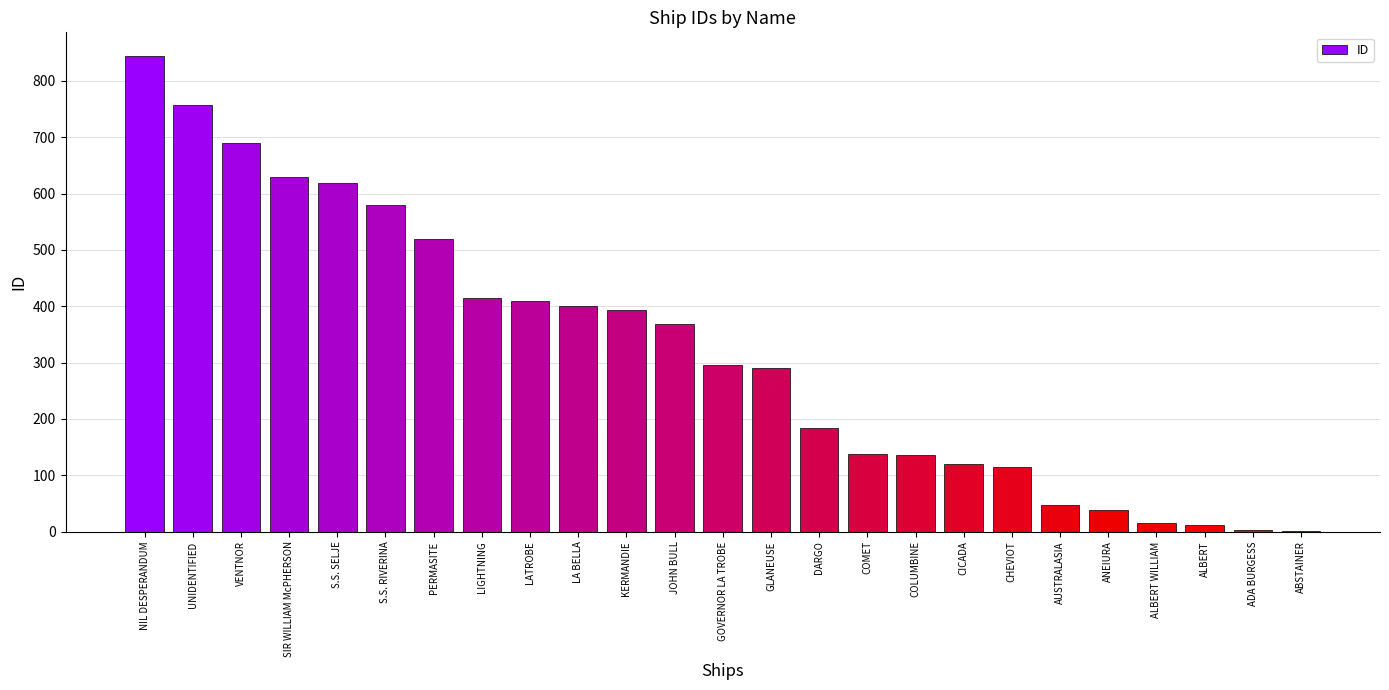

What is the greatest value displayed?

844